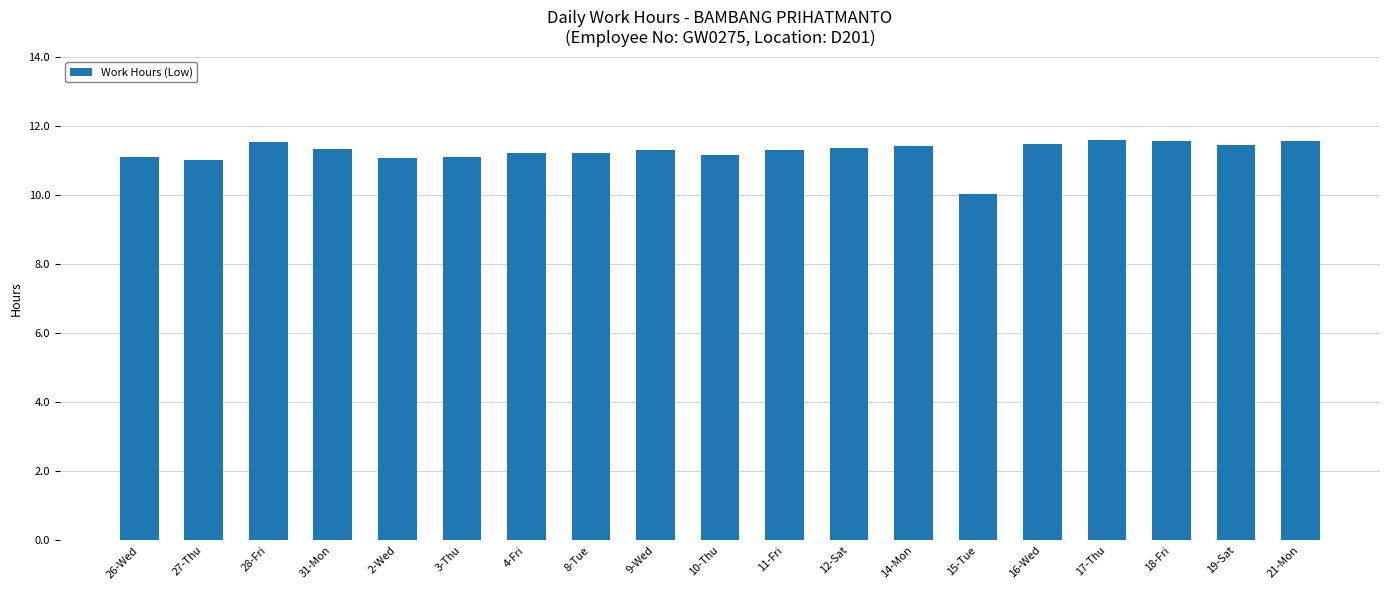

What is the value of the 13th bar from the left?

11.4